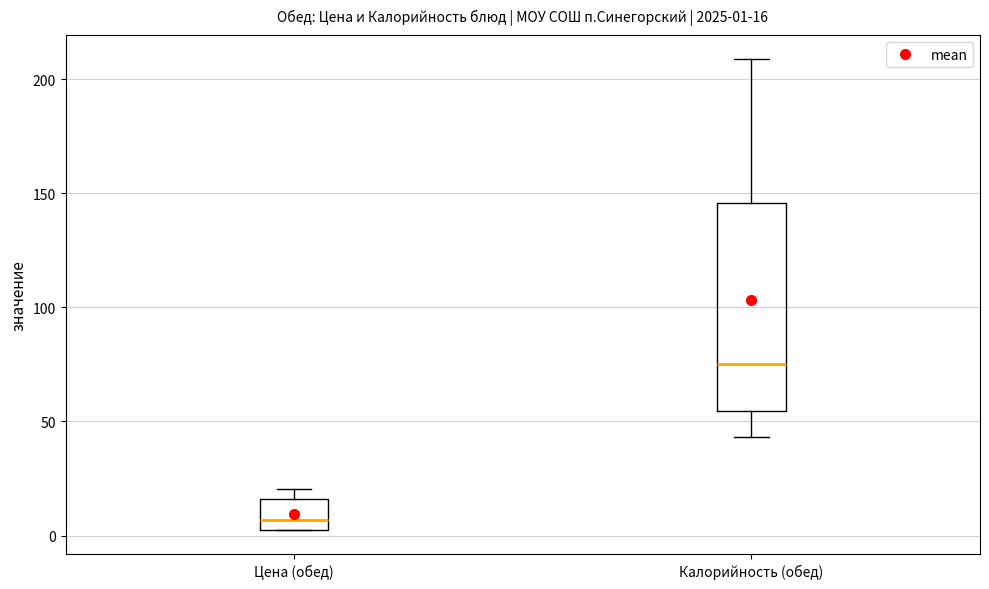

Comparing the boxes themselves (not the whiskers), which one is the tallest?

Калорийность (обед)